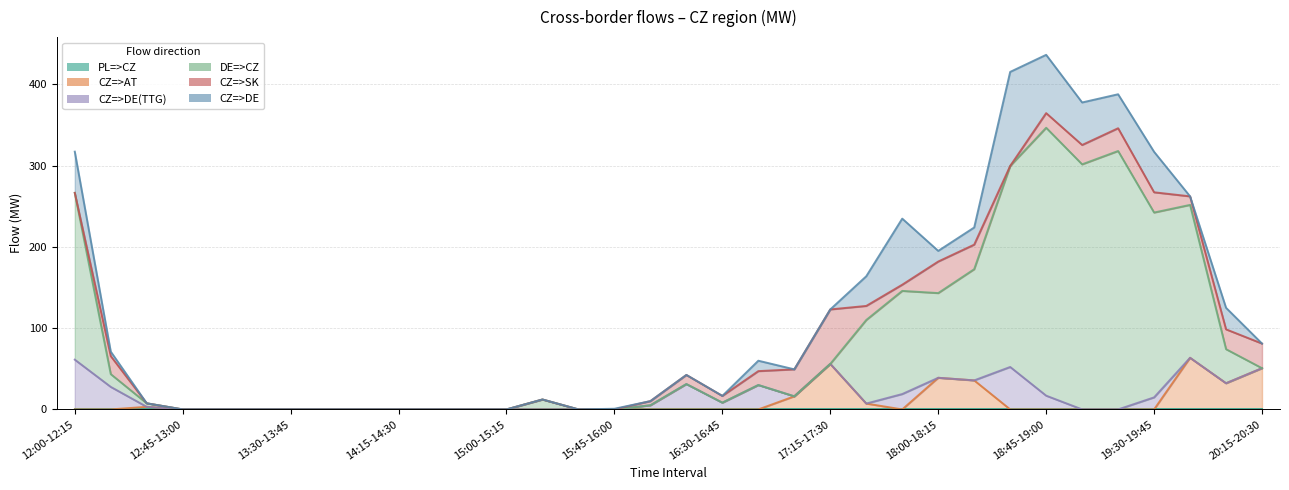

How many categories are shown in the chart?

34